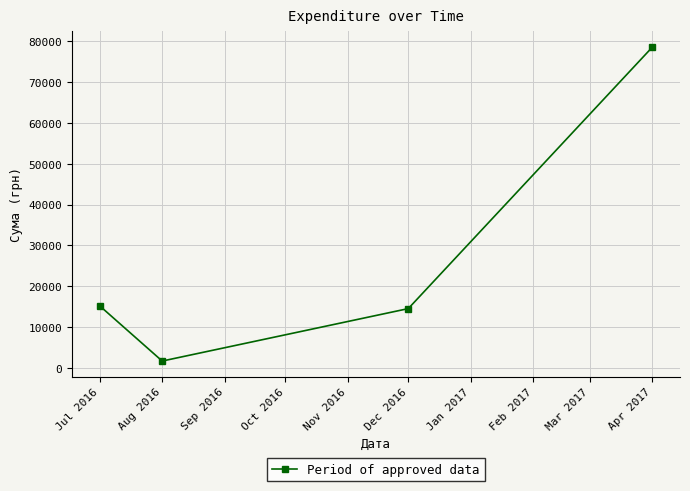

What is the sum of all values?

110024.0